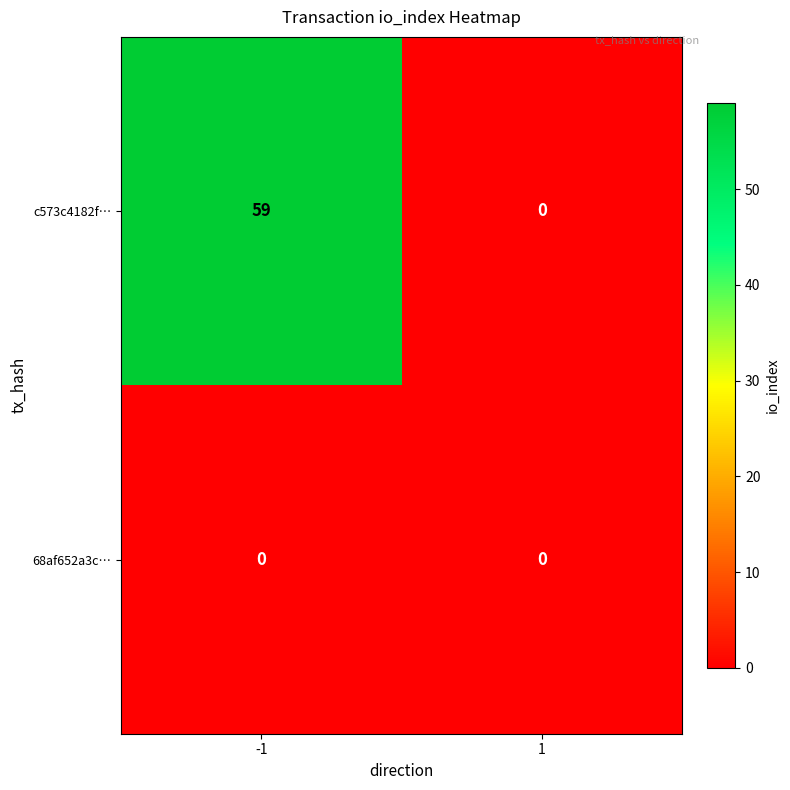

What is the sum of the c573c4182f… values at -1 and 1?

59